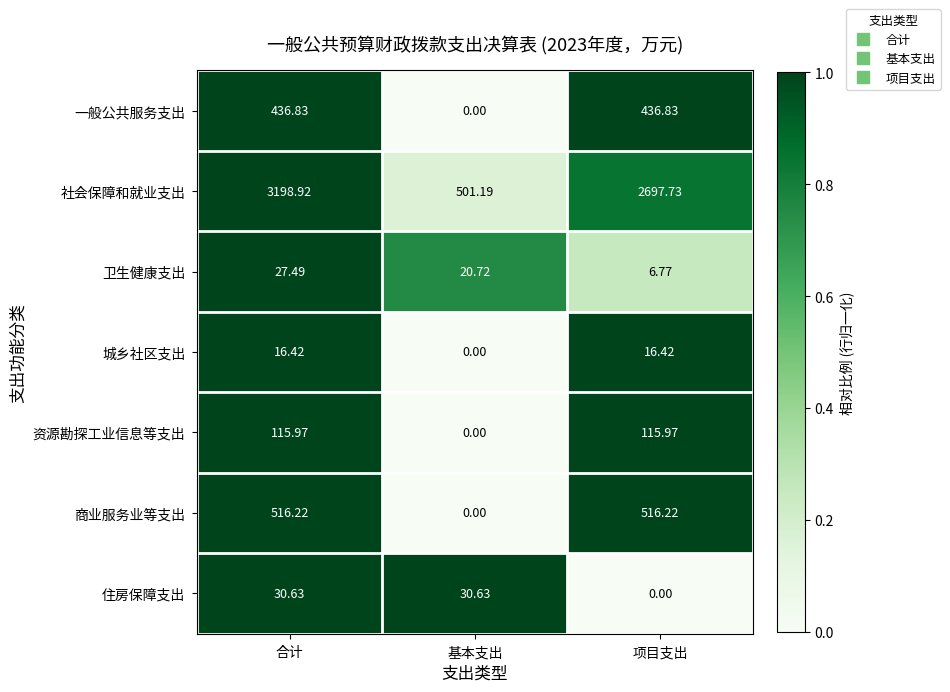

Which series has the largest range (max minus min)?

社会保障和就业支出